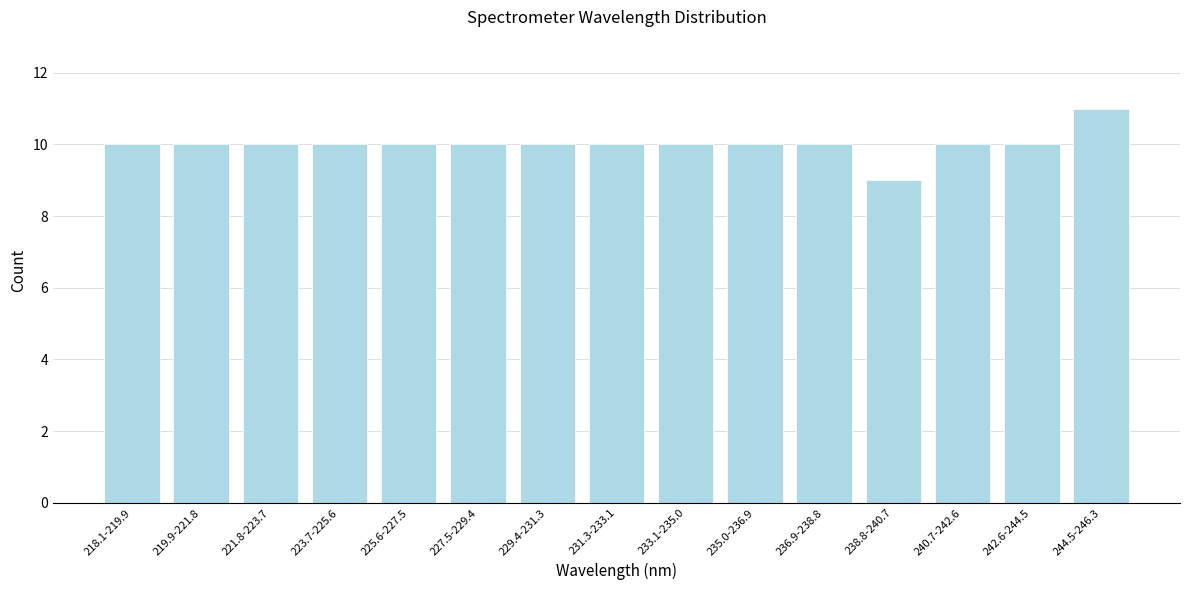

Reading left to right, transcribe all the data shown in this chart.

10	10	10	10	10	10	10	10	10	10	10	9	10	10	11